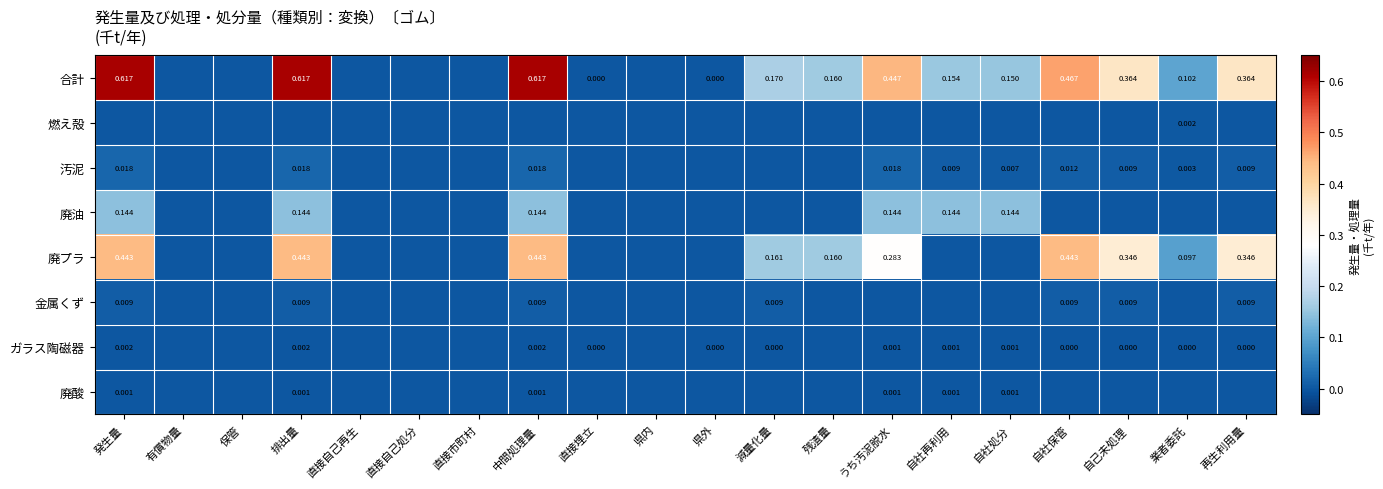

List the series in order of their peak value, highest first.

合計, 廃プラ, 廃油, 汚泥, 金属くず, 燃え殻, ガラス陶磁器, 廃酸